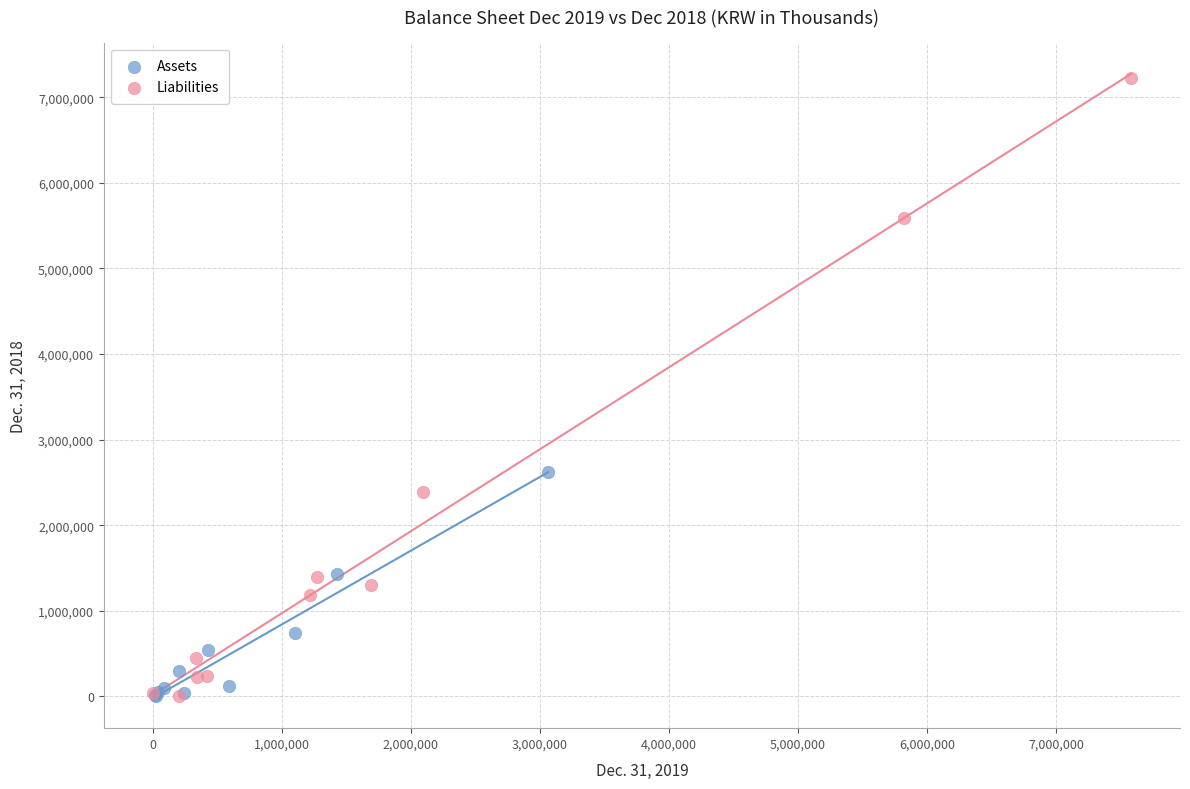

Which series contains the highest Y value?

Liabilities